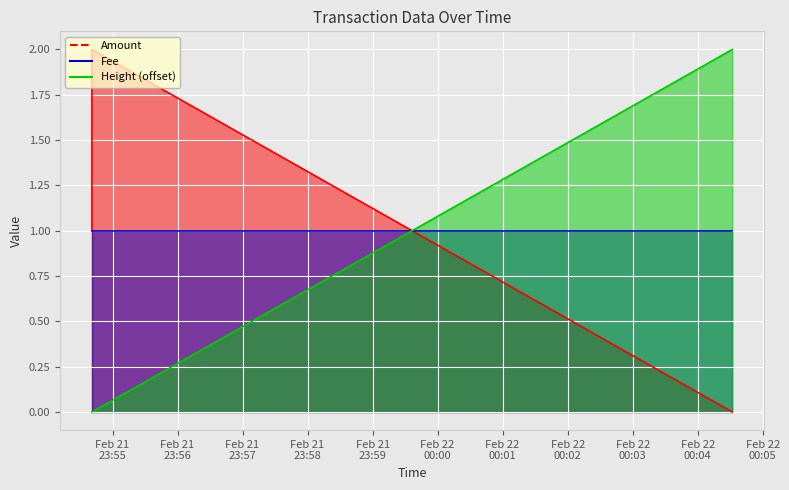

What is the sum of all Amount values?

3